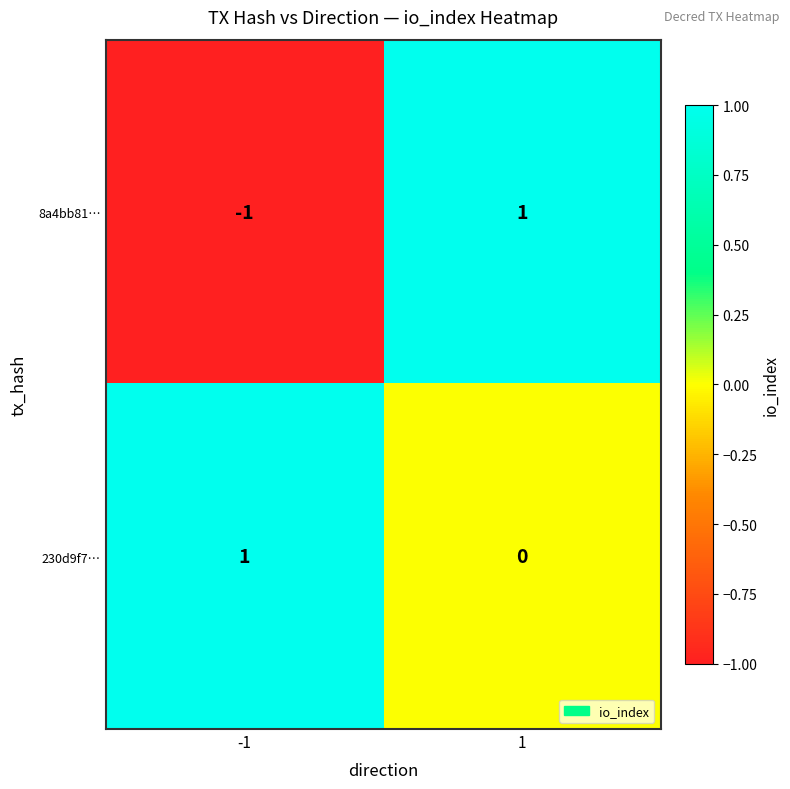

Rank the series by their average value, from lowest to highest.

8a4bb81…, 230d9f7…